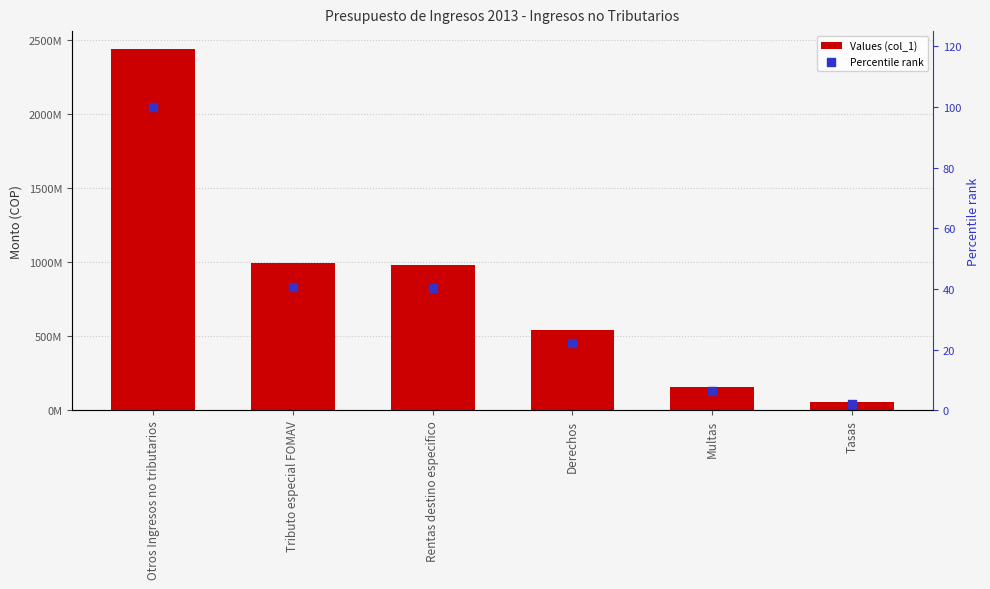

Which series has the largest total across all categories?

Values (col_1)